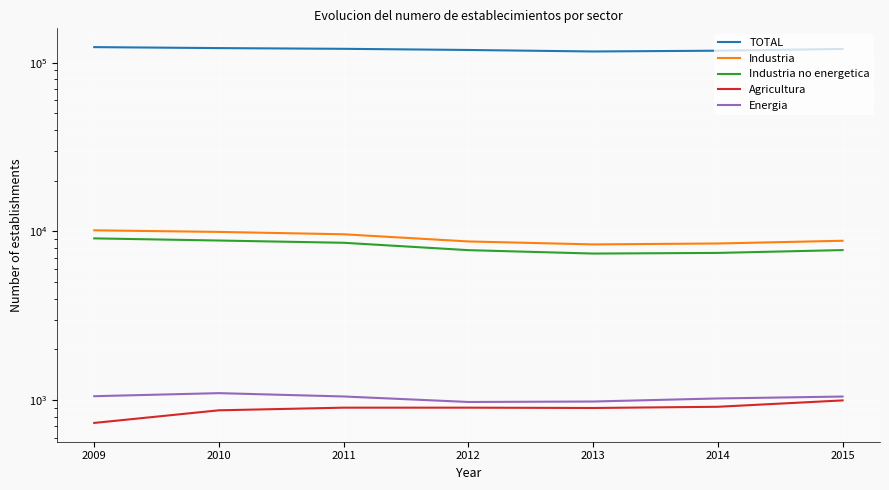

Reading left to right, extract all data points from this chart.

TOTAL: 123654	122016	120829	118944	116526	117756	120639
Industria: 10158	9941	9624	8728	8382	8489	8810
Industria no energetica: 9101	8839	8571	7751	7399	7464	7758
Agricultura: 734	872	904	904	900	915	998
Energia: 1057	1102	1053	977	983	1025	1052